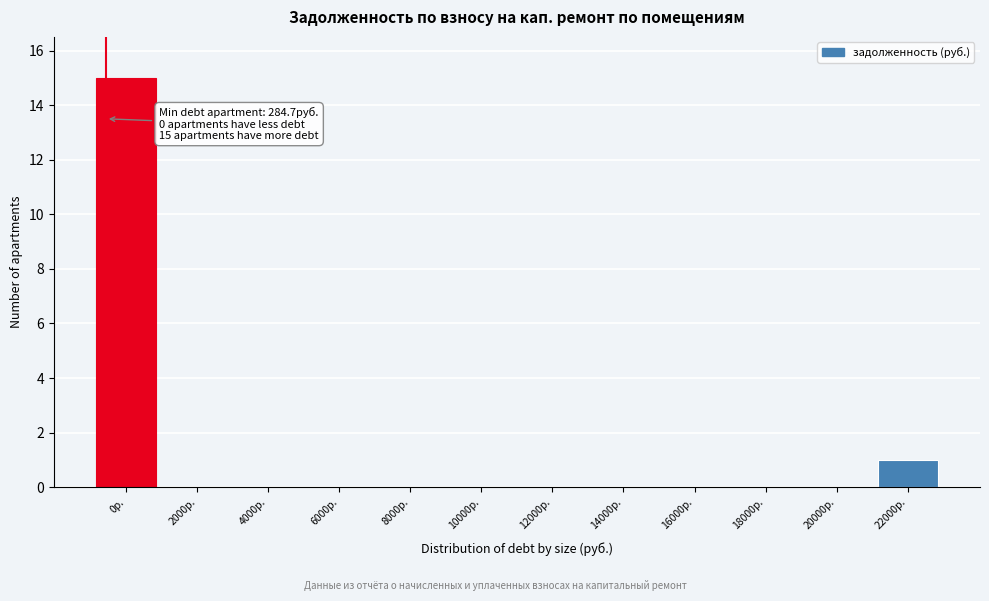

Reading left to right, transcribe all the data shown in this chart.

0р.=15	2000р.=0	4000р.=0	6000р.=0	8000р.=0	10000р.=0	12000р.=0	14000р.=0	16000р.=0	18000р.=0	20000р.=0	22000р.=1